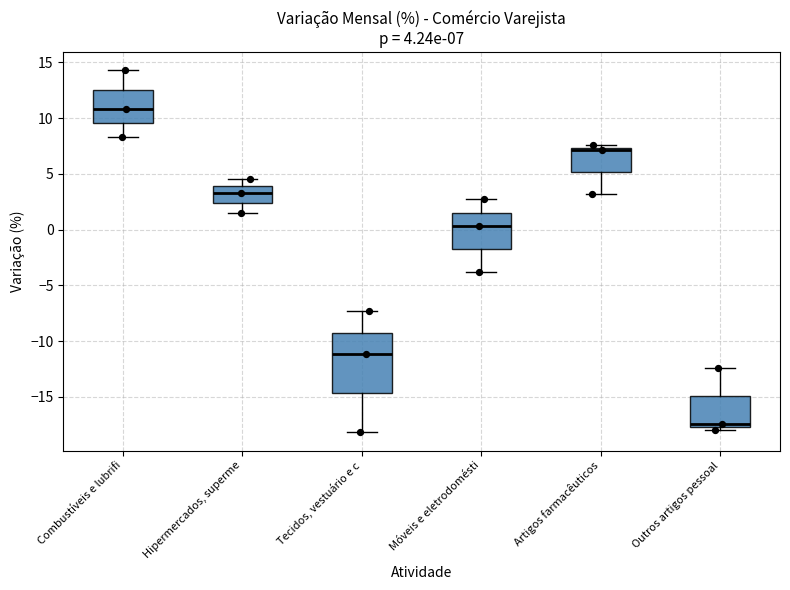

Comparing the boxes themselves (not the whiskers), which one is the tallest?

Tecidos, vestuário e c